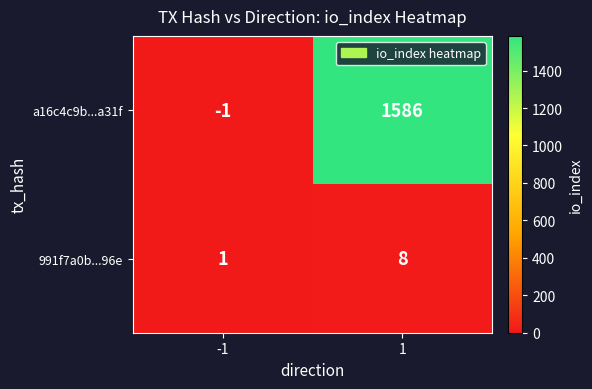

Rank the series by their average value, from highest to lowest.

a16c4c9b...a31f, 991f7a0b...96e